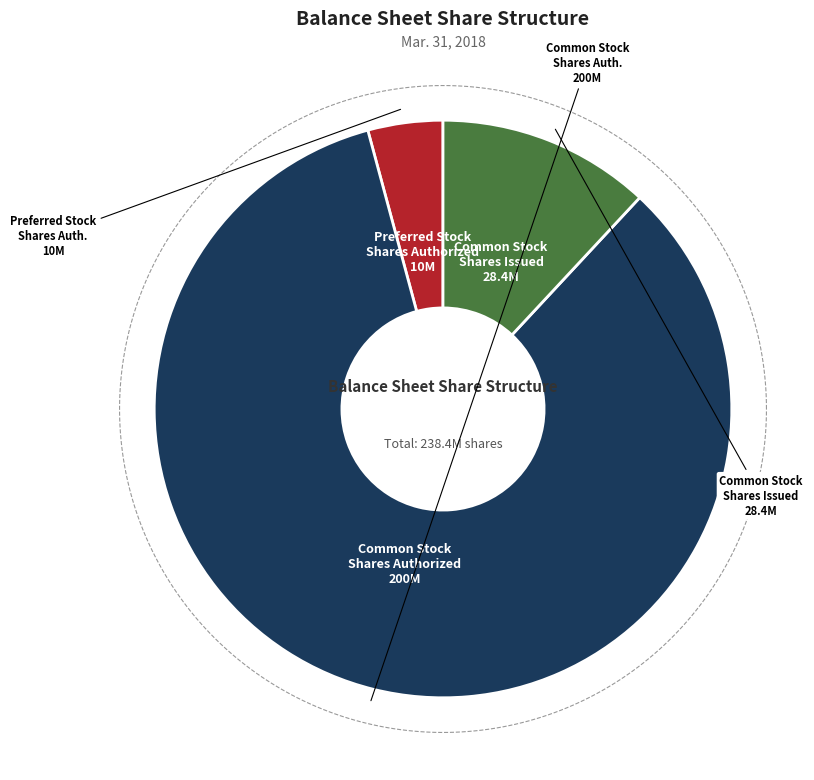

To the nearest percent, what portion does Common stock, shares authorized represent?

84%